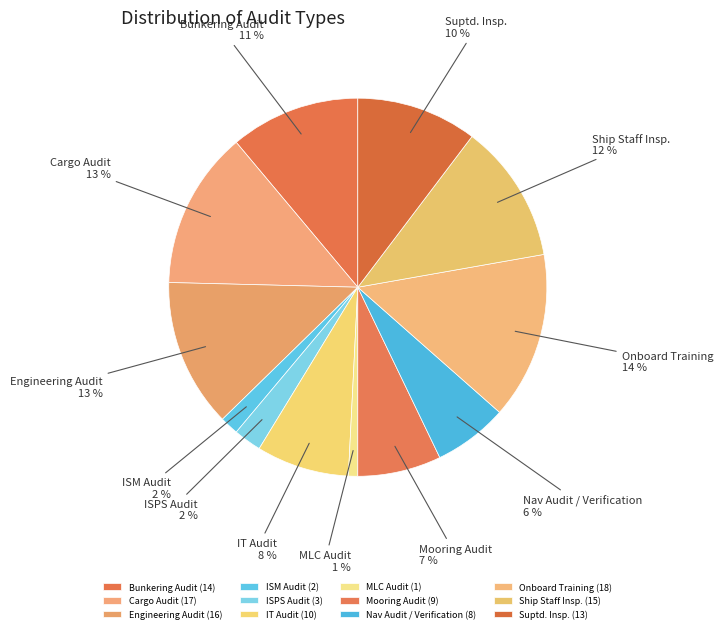

To the nearest percent, what is the difference between the Nav Audit / Verification and Ship Staff Insp. slice percentages?

6%